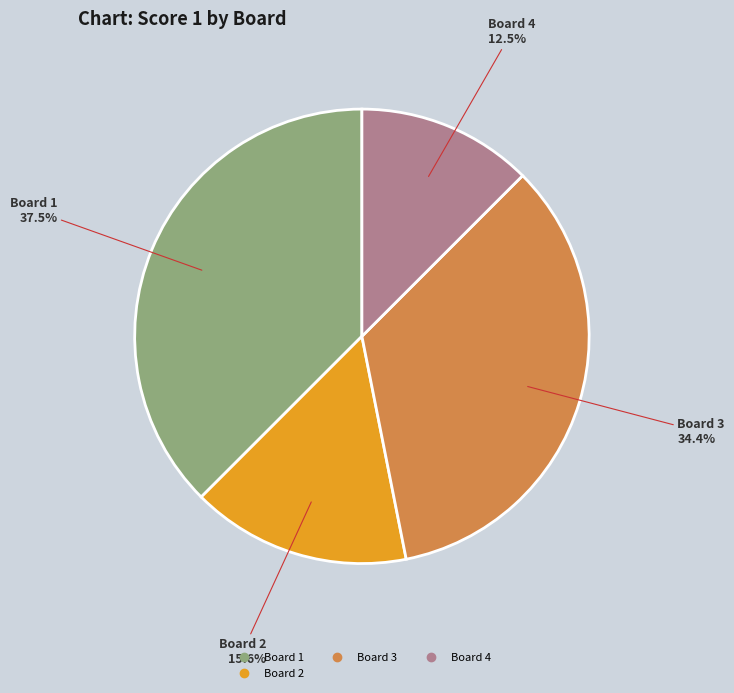

Is there a majority slice in this chart?

No